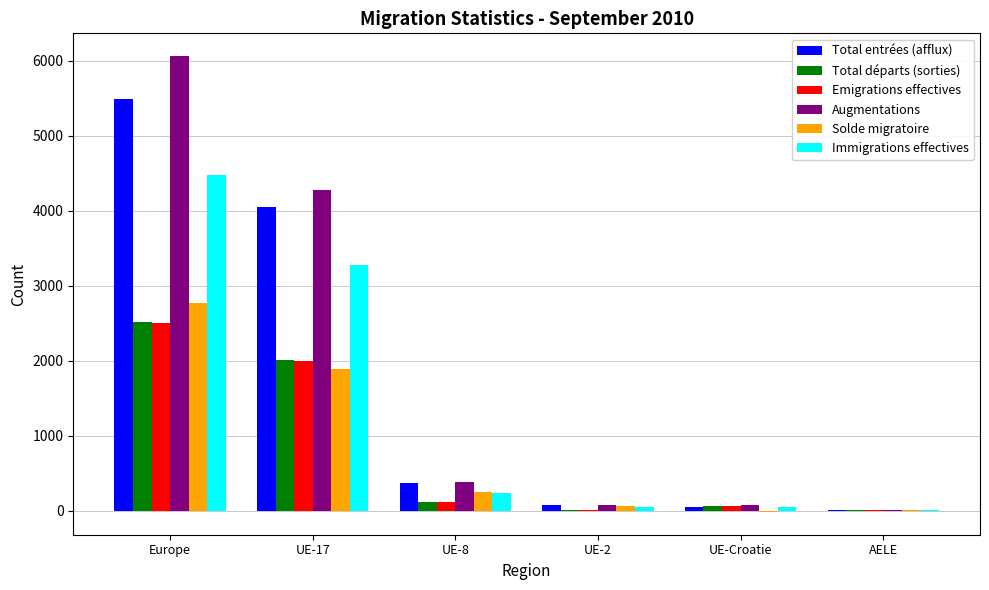

What is the approximate value of Immigrations effectives at Europe?

4475